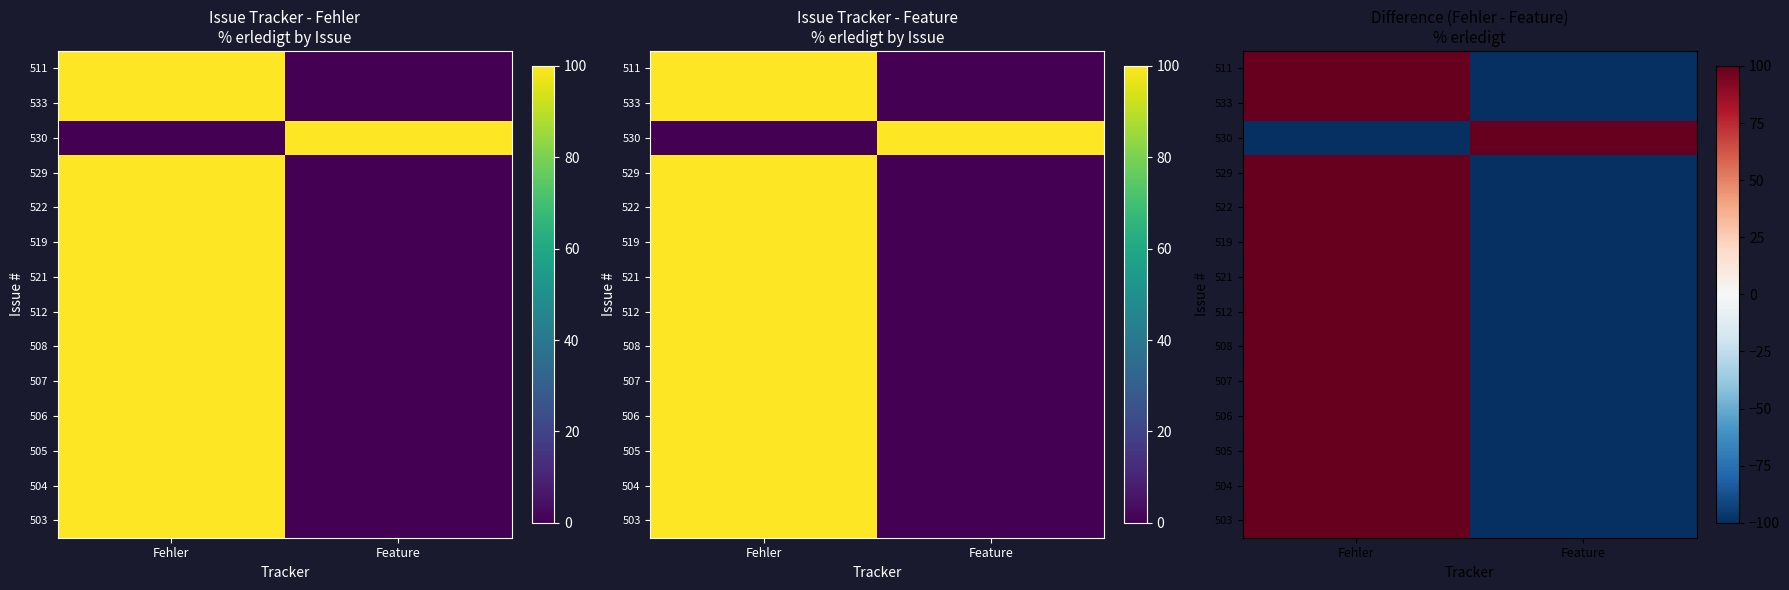

What is the minimum value for 522?

-100